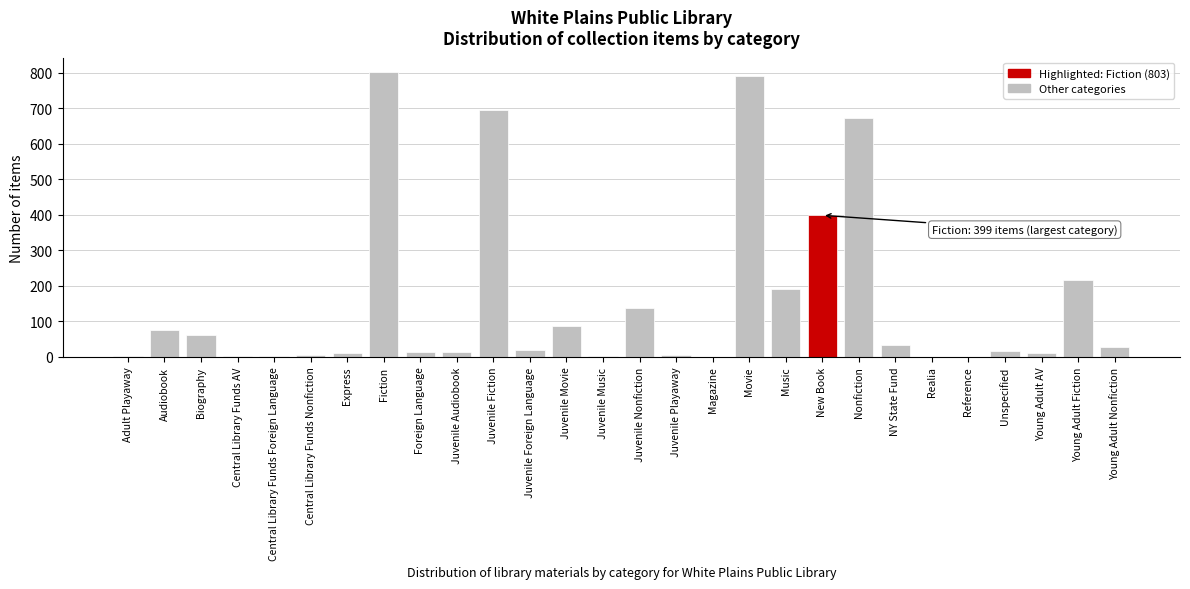

True or false: the data shows 48 at Juvenile Movie.

False